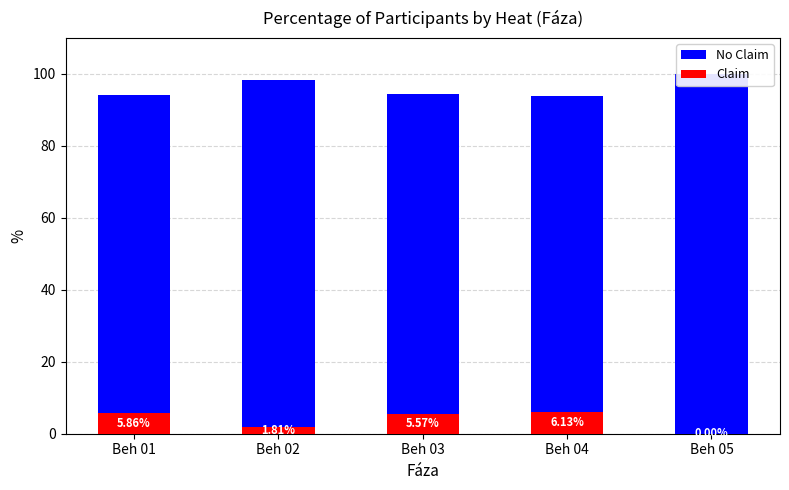

List the series in order of their peak value, highest first.

No Claim, Claim